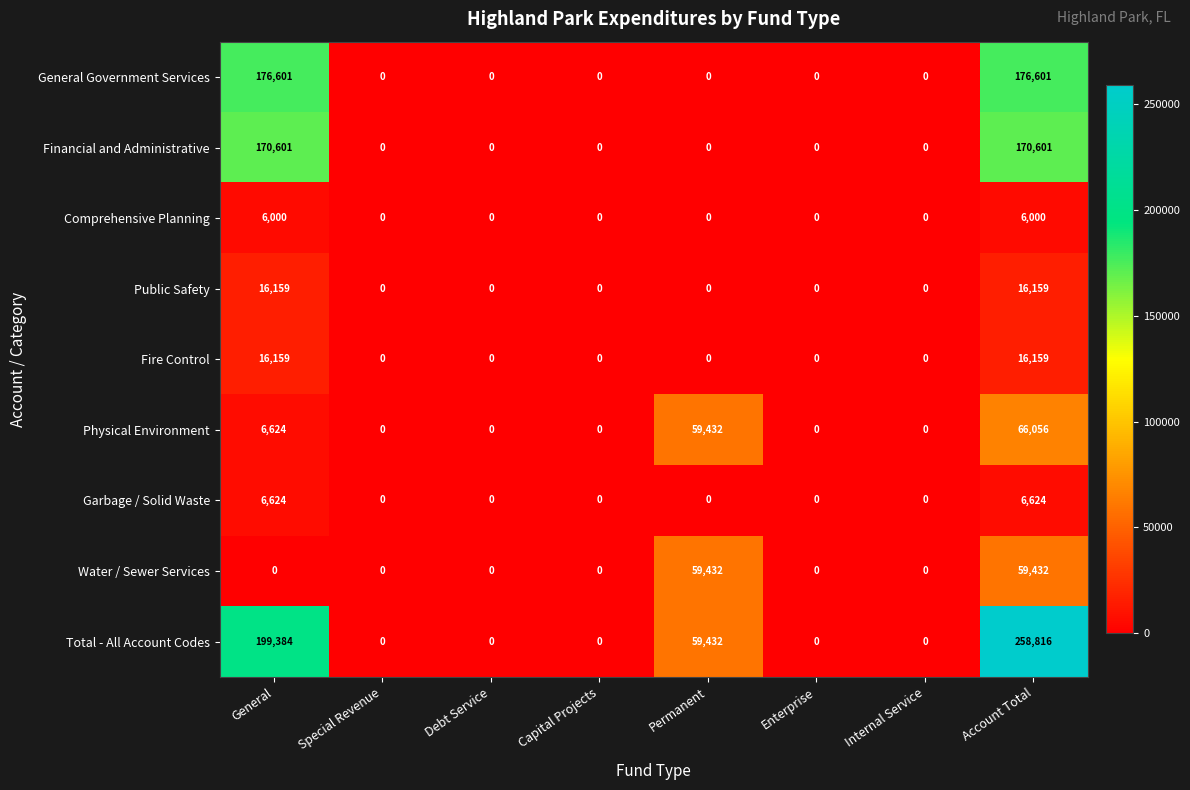

The General Government Services series shows 107455 at Account Total. True or false?

False